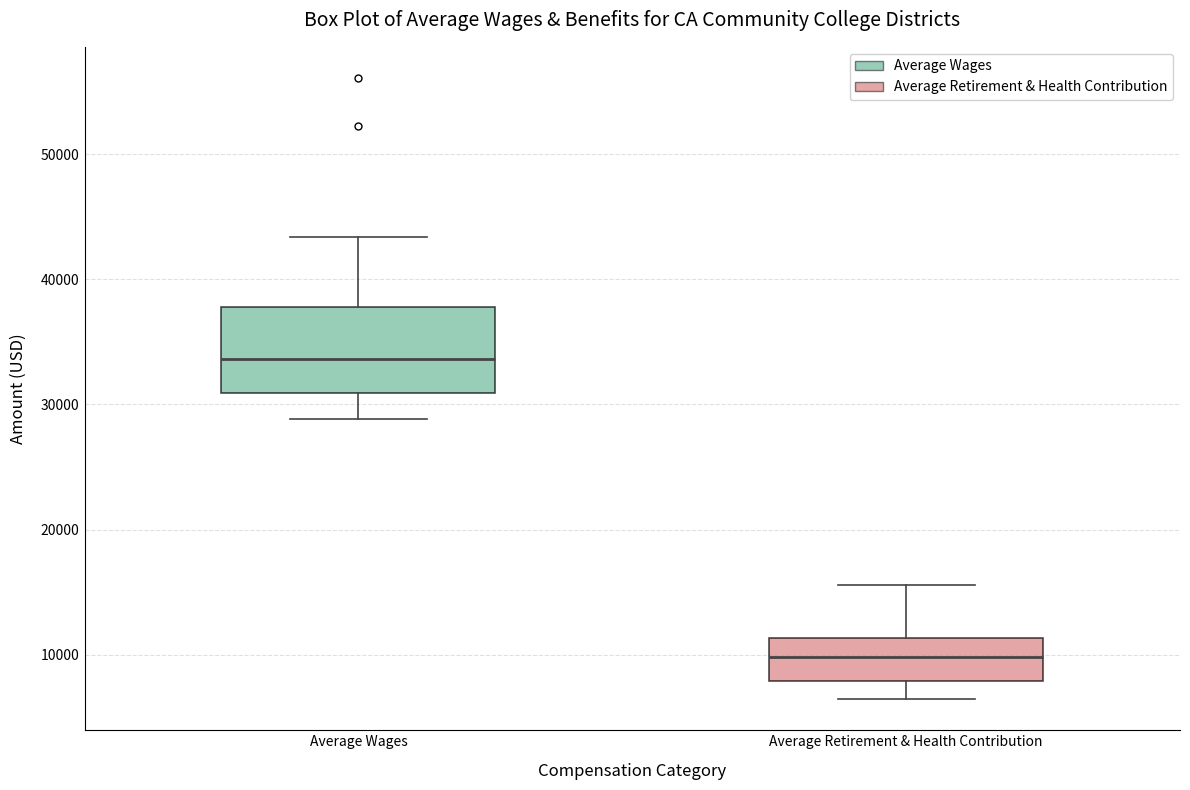

Reading left to right, transcribe this box plot: for each box, give where its median line is, the range the box spans, and where its two whiskers end, as read against the y-axis. The values are not printed on the chart, so give them approximately, as read against the axis.

Average Wages: median 34000, box 31000 to 38000, whiskers 29000 to 43000
Average Retirement & Health Contribution: median 10000, box 8000 to 11000, whiskers 6000 to 16000